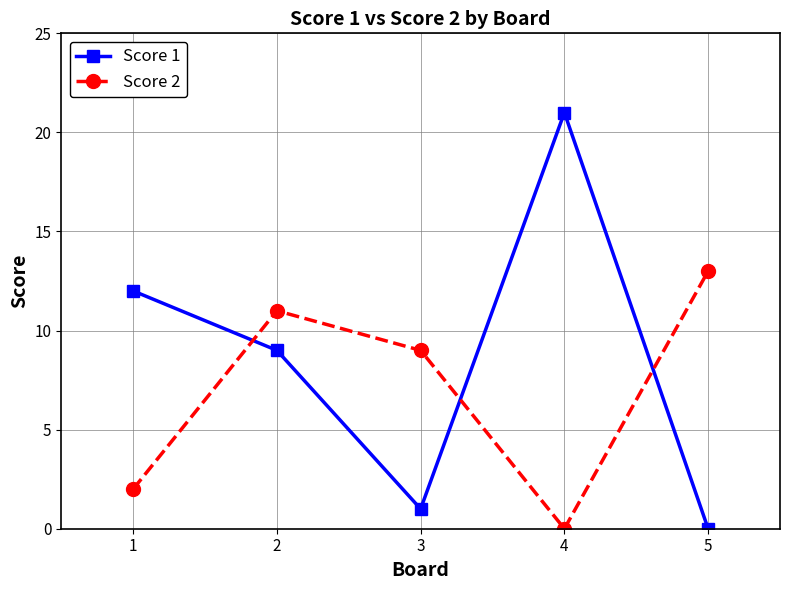

How many values in the Score 2 series are below 9?

2